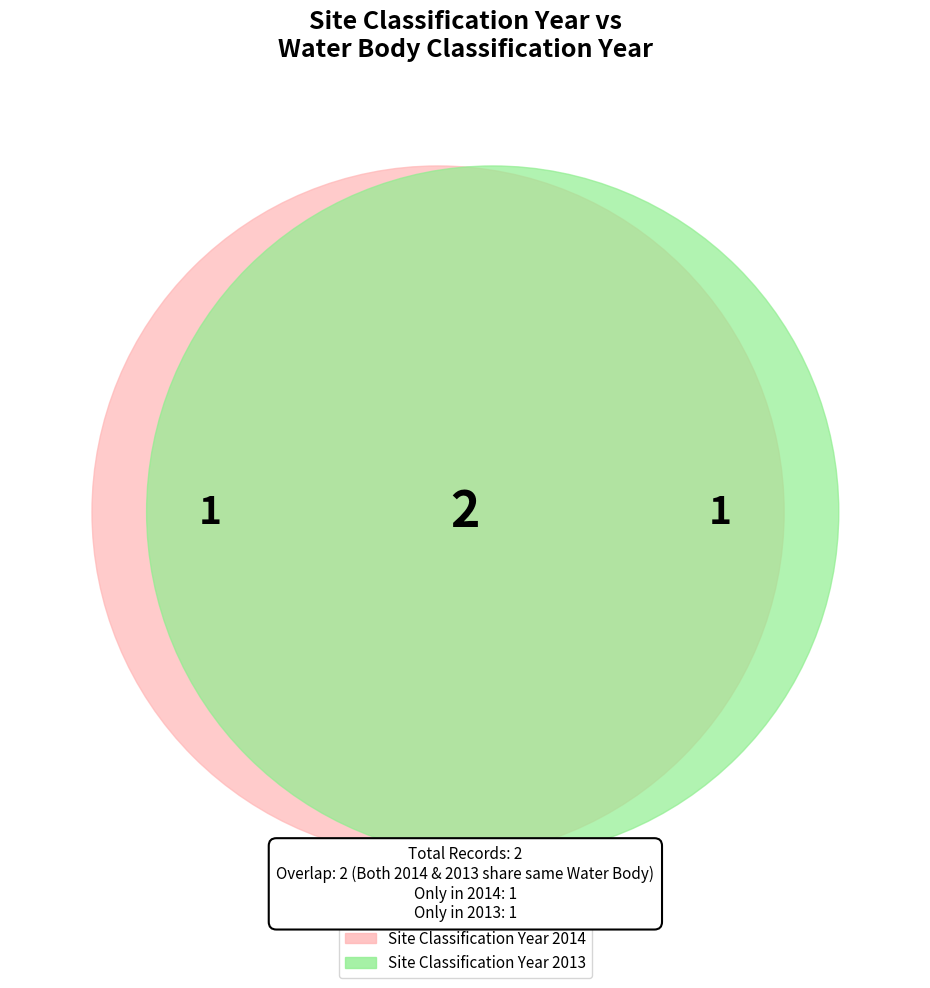

What is the smallest slice in the pie chart?

2013